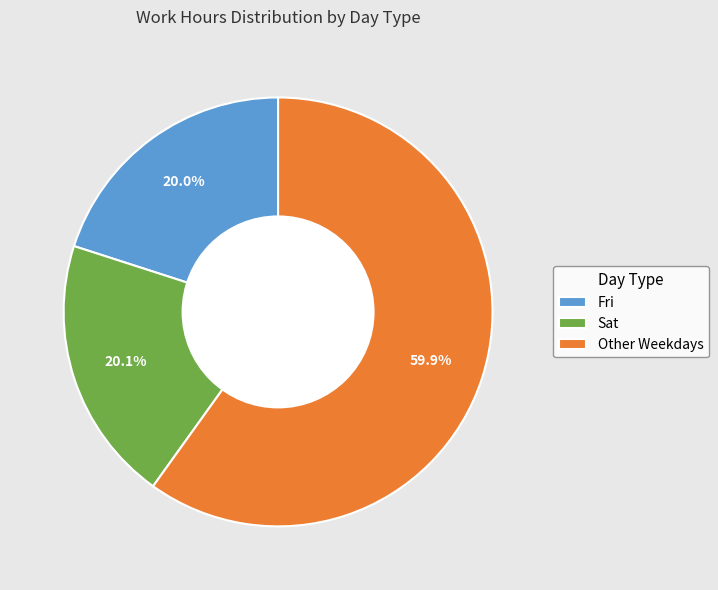

Approximately how many times larger is the value at Fri compared to Other Weekdays?

0.3